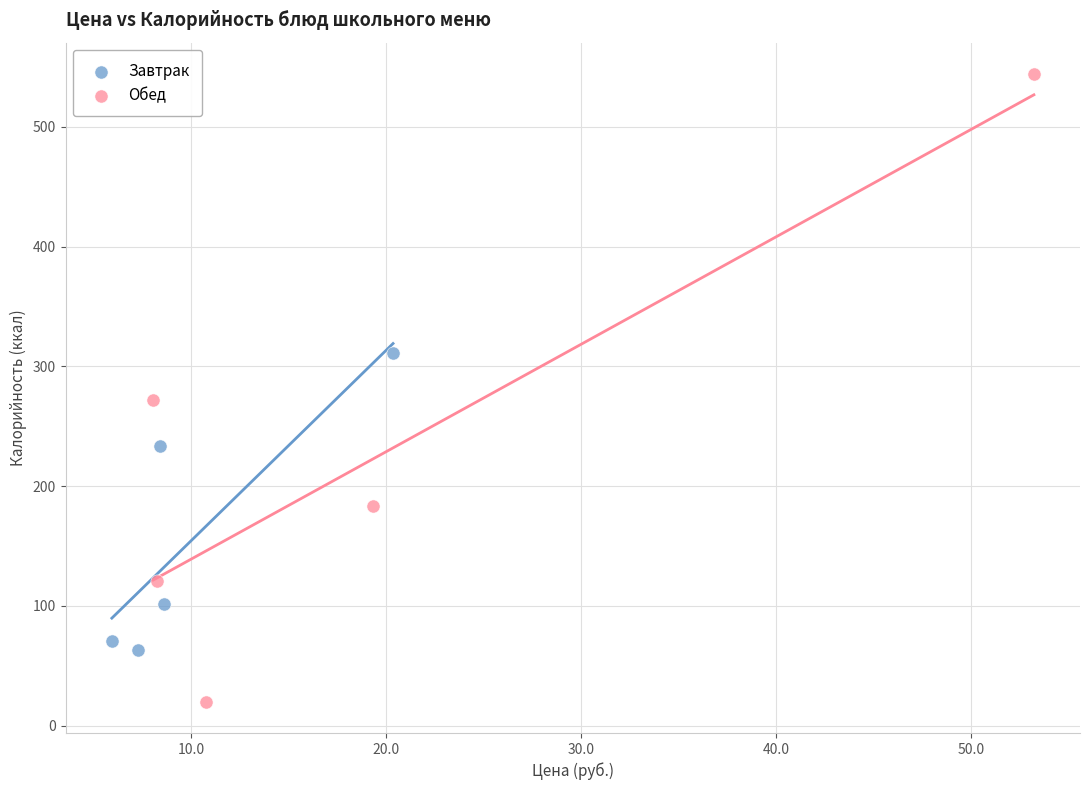

Which series reaches the minimum Y coordinate?

Обед